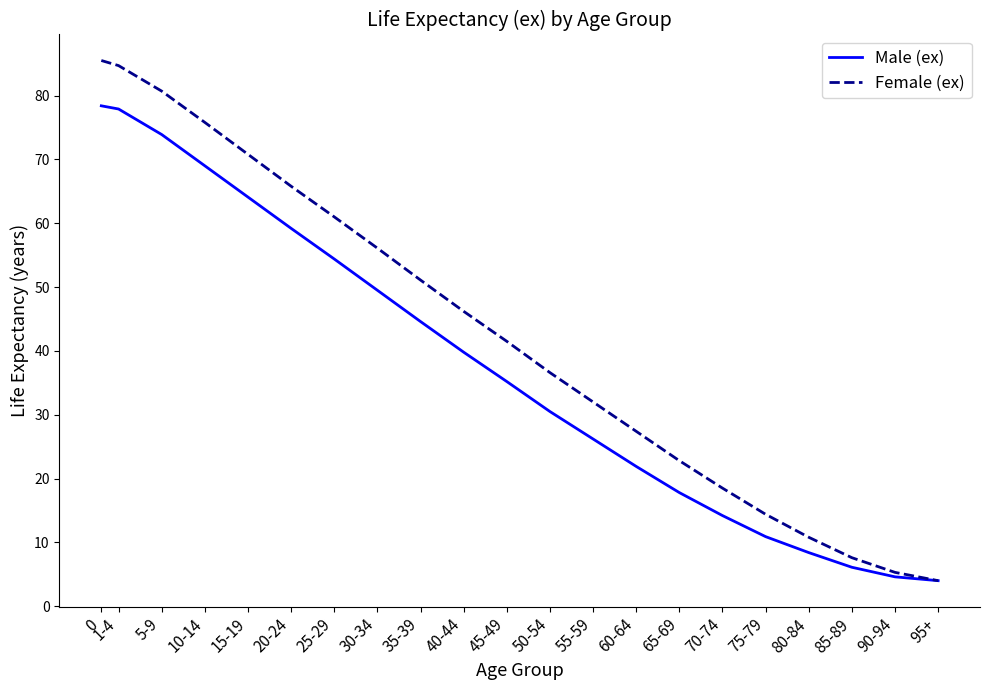

Reading right to left, what are all the values shown in this chart?

Male (ex): 95+=4.0	90-94=4.6	85-89=6.1	80-84=8.4	75-79=10.9	70-74=14.2	65-69=17.8	60-64=21.9	55-59=26.2	50-54=30.5	45-49=35.2	40-44=39.8	35-39=44.6	30-34=49.5	25-29=54.4	20-24=59.2	15-19=64.1	10-14=69.0	5-9=73.9	1-4=77.9	0=78.4
Female (ex): 95+=4.0	90-94=5.3	85-89=7.6	80-84=10.8	75-79=14.4	70-74=18.5	65-69=22.8	60-64=27.4	55-59=32.0	50-54=36.6	45-49=41.5	40-44=46.2	35-39=51.1	30-34=56.1	25-29=61.0	20-24=65.8	15-19=70.8	10-14=75.8	5-9=80.7	1-4=84.7	0=85.5